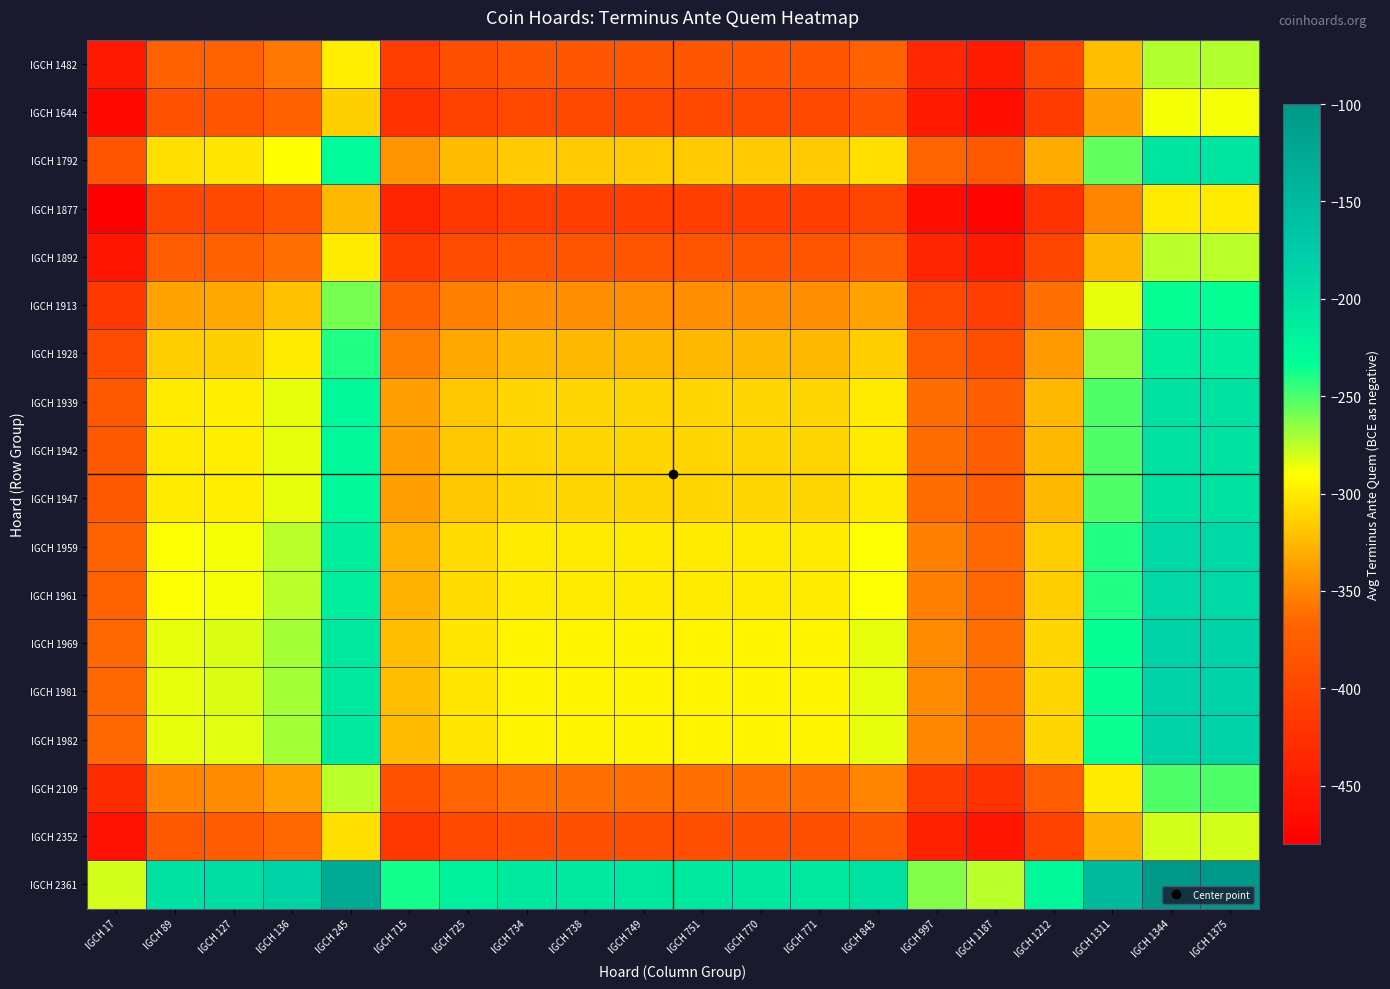

Reading right to left, extract all data points from this chart.

IGCH 1482: IGCH 1375=-272.5	IGCH 1344=-272.5	IGCH 1311=-322.5	IGCH 1212=-397.5	IGCH 1187=-447.5	IGCH 997=-435.0	IGCH 843=-372.5	IGCH 771=-382.5	IGCH 770=-382.5	IGCH 751=-382.5	IGCH 749=-382.5	IGCH 738=-382.5	IGCH 734=-382.5	IGCH 725=-390.0	IGCH 715=-410.0	IGCH 245=-297.5	IGCH 136=-357.5	IGCH 127=-370.0	IGCH 89=-372.5	IGCH 17=-452.5
IGCH 1644: IGCH 1375=-287.5	IGCH 1344=-287.5	IGCH 1311=-337.5	IGCH 1212=-412.5	IGCH 1187=-462.5	IGCH 997=-450.0	IGCH 843=-387.5	IGCH 771=-397.5	IGCH 770=-397.5	IGCH 751=-397.5	IGCH 749=-397.5	IGCH 738=-397.5	IGCH 734=-397.5	IGCH 725=-405.0	IGCH 715=-425.0	IGCH 245=-312.5	IGCH 136=-372.5	IGCH 127=-385.0	IGCH 89=-387.5	IGCH 17=-467.5
IGCH 1792: IGCH 1375=-205.5	IGCH 1344=-205.5	IGCH 1311=-255.5	IGCH 1212=-330.5	IGCH 1187=-380.5	IGCH 997=-368.0	IGCH 843=-305.5	IGCH 771=-315.5	IGCH 770=-315.5	IGCH 751=-315.5	IGCH 749=-315.5	IGCH 738=-315.5	IGCH 734=-315.5	IGCH 725=-323.0	IGCH 715=-343.0	IGCH 245=-230.5	IGCH 136=-290.5	IGCH 127=-303.0	IGCH 89=-305.5	IGCH 17=-385.5
IGCH 1877: IGCH 1375=-300.0	IGCH 1344=-300.0	IGCH 1311=-350.0	IGCH 1212=-425.0	IGCH 1187=-475.0	IGCH 997=-462.5	IGCH 843=-400.0	IGCH 771=-410.0	IGCH 770=-410.0	IGCH 751=-410.0	IGCH 749=-410.0	IGCH 738=-410.0	IGCH 734=-410.0	IGCH 725=-417.5	IGCH 715=-437.5	IGCH 245=-325.0	IGCH 136=-385.0	IGCH 127=-397.5	IGCH 89=-400.0	IGCH 17=-480.0
IGCH 1892: IGCH 1375=-275.0	IGCH 1344=-275.0	IGCH 1311=-325.0	IGCH 1212=-400.0	IGCH 1187=-450.0	IGCH 997=-437.5	IGCH 843=-375.0	IGCH 771=-385.0	IGCH 770=-385.0	IGCH 751=-385.0	IGCH 749=-385.0	IGCH 738=-385.0	IGCH 734=-385.0	IGCH 725=-392.5	IGCH 715=-412.5	IGCH 245=-300.0	IGCH 136=-360.0	IGCH 127=-372.5	IGCH 89=-375.0	IGCH 17=-455.0
IGCH 1913: IGCH 1375=-235.0	IGCH 1344=-235.0	IGCH 1311=-285.0	IGCH 1212=-360.0	IGCH 1187=-410.0	IGCH 997=-397.5	IGCH 843=-335.0	IGCH 771=-345.0	IGCH 770=-345.0	IGCH 751=-345.0	IGCH 749=-345.0	IGCH 738=-345.0	IGCH 734=-345.0	IGCH 725=-352.5	IGCH 715=-372.5	IGCH 245=-260.0	IGCH 136=-320.0	IGCH 127=-332.5	IGCH 89=-335.0	IGCH 17=-415.0
IGCH 1928: IGCH 1375=-215.0	IGCH 1344=-215.0	IGCH 1311=-265.0	IGCH 1212=-340.0	IGCH 1187=-390.0	IGCH 997=-377.5	IGCH 843=-315.0	IGCH 771=-325.0	IGCH 770=-325.0	IGCH 751=-325.0	IGCH 749=-325.0	IGCH 738=-325.0	IGCH 734=-325.0	IGCH 725=-332.5	IGCH 715=-352.5	IGCH 245=-240.0	IGCH 136=-300.0	IGCH 127=-312.5	IGCH 89=-315.0	IGCH 17=-395.0
IGCH 1939: IGCH 1375=-200.0	IGCH 1344=-200.0	IGCH 1311=-250.0	IGCH 1212=-325.0	IGCH 1187=-375.0	IGCH 997=-362.5	IGCH 843=-300.0	IGCH 771=-310.0	IGCH 770=-310.0	IGCH 751=-310.0	IGCH 749=-310.0	IGCH 738=-310.0	IGCH 734=-310.0	IGCH 725=-317.5	IGCH 715=-337.5	IGCH 245=-225.0	IGCH 136=-285.0	IGCH 127=-297.5	IGCH 89=-300.0	IGCH 17=-380.0
IGCH 1942: IGCH 1375=-200.0	IGCH 1344=-200.0	IGCH 1311=-250.0	IGCH 1212=-325.0	IGCH 1187=-375.0	IGCH 997=-362.5	IGCH 843=-300.0	IGCH 771=-310.0	IGCH 770=-310.0	IGCH 751=-310.0	IGCH 749=-310.0	IGCH 738=-310.0	IGCH 734=-310.0	IGCH 725=-317.5	IGCH 715=-337.5	IGCH 245=-225.0	IGCH 136=-285.0	IGCH 127=-297.5	IGCH 89=-300.0	IGCH 17=-380.0
IGCH 1947: IGCH 1375=-200.0	IGCH 1344=-200.0	IGCH 1311=-250.0	IGCH 1212=-325.0	IGCH 1187=-375.0	IGCH 997=-362.5	IGCH 843=-300.0	IGCH 771=-310.0	IGCH 770=-310.0	IGCH 751=-310.0	IGCH 749=-310.0	IGCH 738=-310.0	IGCH 734=-310.0	IGCH 725=-317.5	IGCH 715=-337.5	IGCH 245=-225.0	IGCH 136=-285.0	IGCH 127=-297.5	IGCH 89=-300.0	IGCH 17=-380.0
IGCH 1959: IGCH 1375=-190.0	IGCH 1344=-190.0	IGCH 1311=-240.0	IGCH 1212=-315.0	IGCH 1187=-365.0	IGCH 997=-352.5	IGCH 843=-290.0	IGCH 771=-300.0	IGCH 770=-300.0	IGCH 751=-300.0	IGCH 749=-300.0	IGCH 738=-300.0	IGCH 734=-300.0	IGCH 725=-307.5	IGCH 715=-327.5	IGCH 245=-215.0	IGCH 136=-275.0	IGCH 127=-287.5	IGCH 89=-290.0	IGCH 17=-370.0
IGCH 1961: IGCH 1375=-190.0	IGCH 1344=-190.0	IGCH 1311=-240.0	IGCH 1212=-315.0	IGCH 1187=-365.0	IGCH 997=-352.5	IGCH 843=-290.0	IGCH 771=-300.0	IGCH 770=-300.0	IGCH 751=-300.0	IGCH 749=-300.0	IGCH 738=-300.0	IGCH 734=-300.0	IGCH 725=-307.5	IGCH 715=-327.5	IGCH 245=-215.0	IGCH 136=-275.0	IGCH 127=-287.5	IGCH 89=-290.0	IGCH 17=-370.0
IGCH 1969: IGCH 1375=-185.0	IGCH 1344=-185.0	IGCH 1311=-235.0	IGCH 1212=-310.0	IGCH 1187=-360.0	IGCH 997=-347.5	IGCH 843=-285.0	IGCH 771=-295.0	IGCH 770=-295.0	IGCH 751=-295.0	IGCH 749=-295.0	IGCH 738=-295.0	IGCH 734=-295.0	IGCH 725=-302.5	IGCH 715=-322.5	IGCH 245=-210.0	IGCH 136=-270.0	IGCH 127=-282.5	IGCH 89=-285.0	IGCH 17=-365.0
IGCH 1981: IGCH 1375=-185.0	IGCH 1344=-185.0	IGCH 1311=-235.0	IGCH 1212=-310.0	IGCH 1187=-360.0	IGCH 997=-347.5	IGCH 843=-285.0	IGCH 771=-295.0	IGCH 770=-295.0	IGCH 751=-295.0	IGCH 749=-295.0	IGCH 738=-295.0	IGCH 734=-295.0	IGCH 725=-302.5	IGCH 715=-322.5	IGCH 245=-210.0	IGCH 136=-270.0	IGCH 127=-282.5	IGCH 89=-285.0	IGCH 17=-365.0
IGCH 1982: IGCH 1375=-185.5	IGCH 1344=-185.5	IGCH 1311=-235.5	IGCH 1212=-310.5	IGCH 1187=-360.5	IGCH 997=-348.0	IGCH 843=-285.5	IGCH 771=-295.5	IGCH 770=-295.5	IGCH 751=-295.5	IGCH 749=-295.5	IGCH 738=-295.5	IGCH 734=-295.5	IGCH 725=-303.0	IGCH 715=-323.0	IGCH 245=-210.5	IGCH 136=-270.5	IGCH 127=-283.0	IGCH 89=-285.5	IGCH 17=-365.5
IGCH 2109: IGCH 1375=-250.0	IGCH 1344=-250.0	IGCH 1311=-300.0	IGCH 1212=-375.0	IGCH 1187=-425.0	IGCH 997=-412.5	IGCH 843=-350.0	IGCH 771=-360.0	IGCH 770=-360.0	IGCH 751=-360.0	IGCH 749=-360.0	IGCH 738=-360.0	IGCH 734=-360.0	IGCH 725=-367.5	IGCH 715=-387.5	IGCH 245=-275.0	IGCH 136=-335.0	IGCH 127=-347.5	IGCH 89=-350.0	IGCH 17=-430.0
IGCH 2352: IGCH 1375=-280.0	IGCH 1344=-280.0	IGCH 1311=-330.0	IGCH 1212=-405.0	IGCH 1187=-455.0	IGCH 997=-442.5	IGCH 843=-380.0	IGCH 771=-390.0	IGCH 770=-390.0	IGCH 751=-390.0	IGCH 749=-390.0	IGCH 738=-390.0	IGCH 734=-390.0	IGCH 725=-397.5	IGCH 715=-417.5	IGCH 245=-305.0	IGCH 136=-365.0	IGCH 127=-377.5	IGCH 89=-380.0	IGCH 17=-460.0
IGCH 2361: IGCH 1375=-100.0	IGCH 1344=-100.0	IGCH 1311=-150.0	IGCH 1212=-225.0	IGCH 1187=-275.0	IGCH 997=-262.5	IGCH 843=-200.0	IGCH 771=-210.0	IGCH 770=-210.0	IGCH 751=-210.0	IGCH 749=-210.0	IGCH 738=-210.0	IGCH 734=-210.0	IGCH 725=-217.5	IGCH 715=-237.5	IGCH 245=-125.0	IGCH 136=-185.0	IGCH 127=-197.5	IGCH 89=-200.0	IGCH 17=-280.0